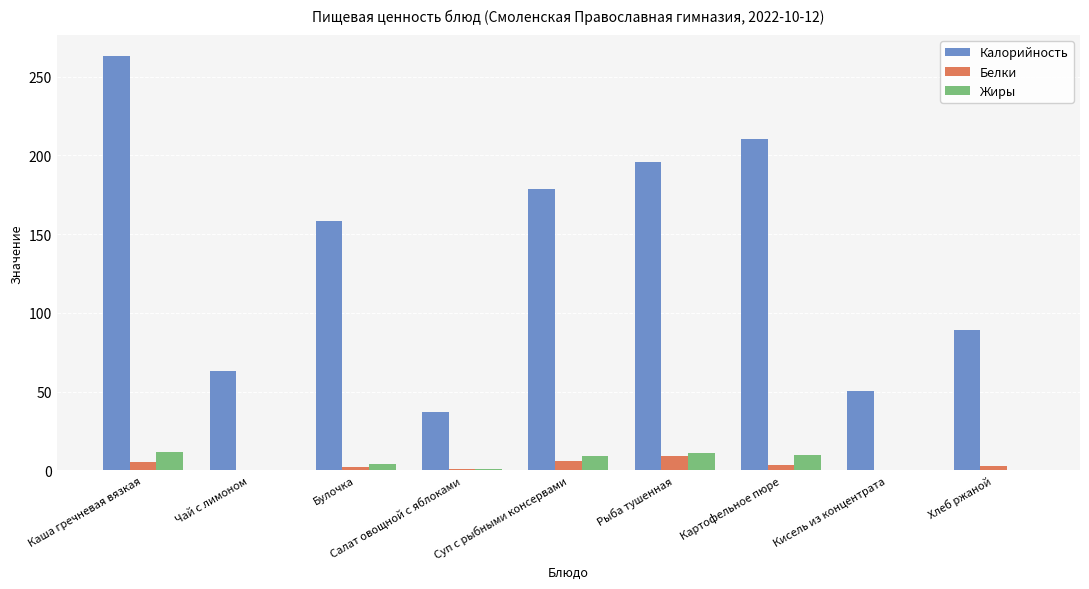

What is the highest value of the Жиры series?

11.5